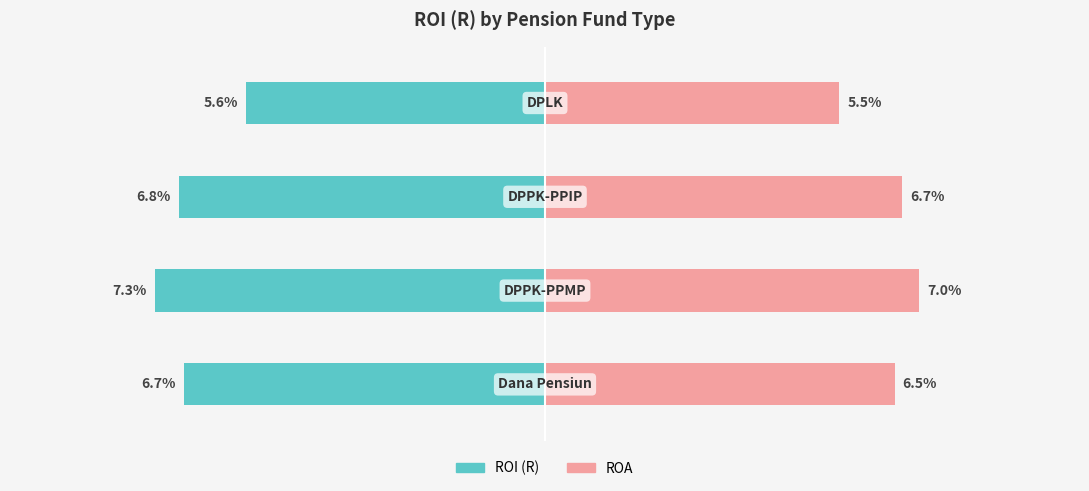

Reading right to left, transcribe all the data shown in this chart.

ROI (R): -5.6	-6.8	-7.3	-6.7
ROA: 5.5	6.7	7.0	6.5